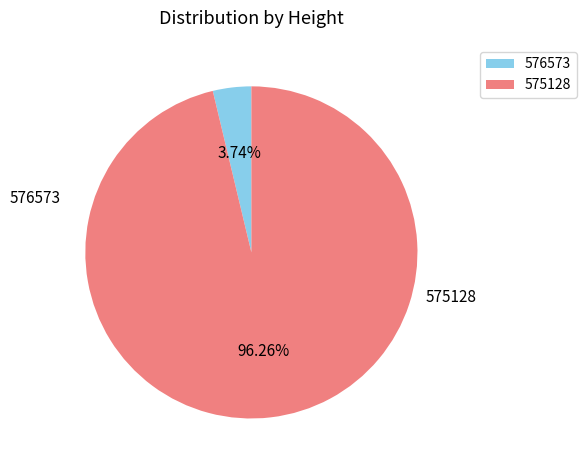

What percentage is the 576573 slice, to the nearest percent?

4%